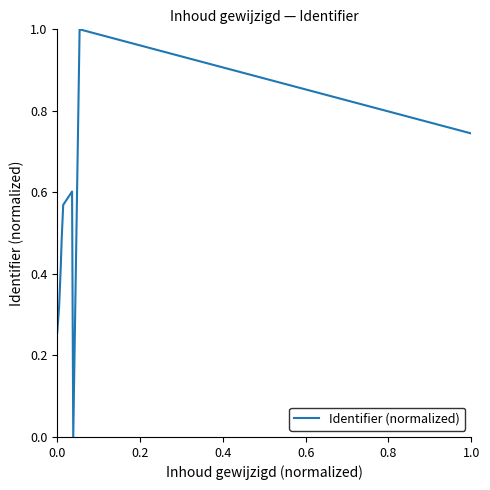

What is the greatest value displayed?

1.0